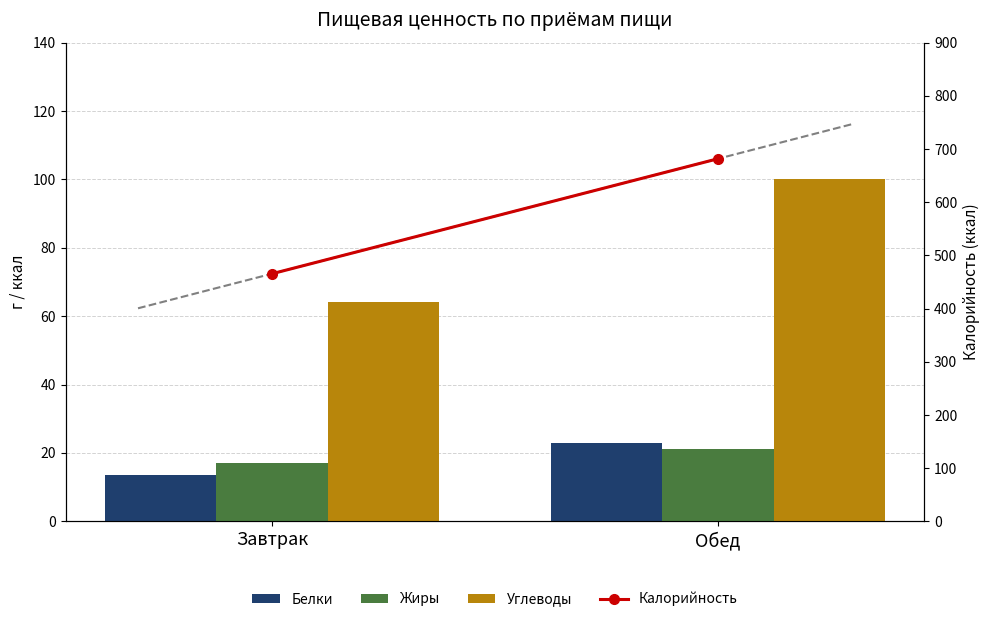

What is the sum of the Жиры values at Завтрак and Обед?

38.0